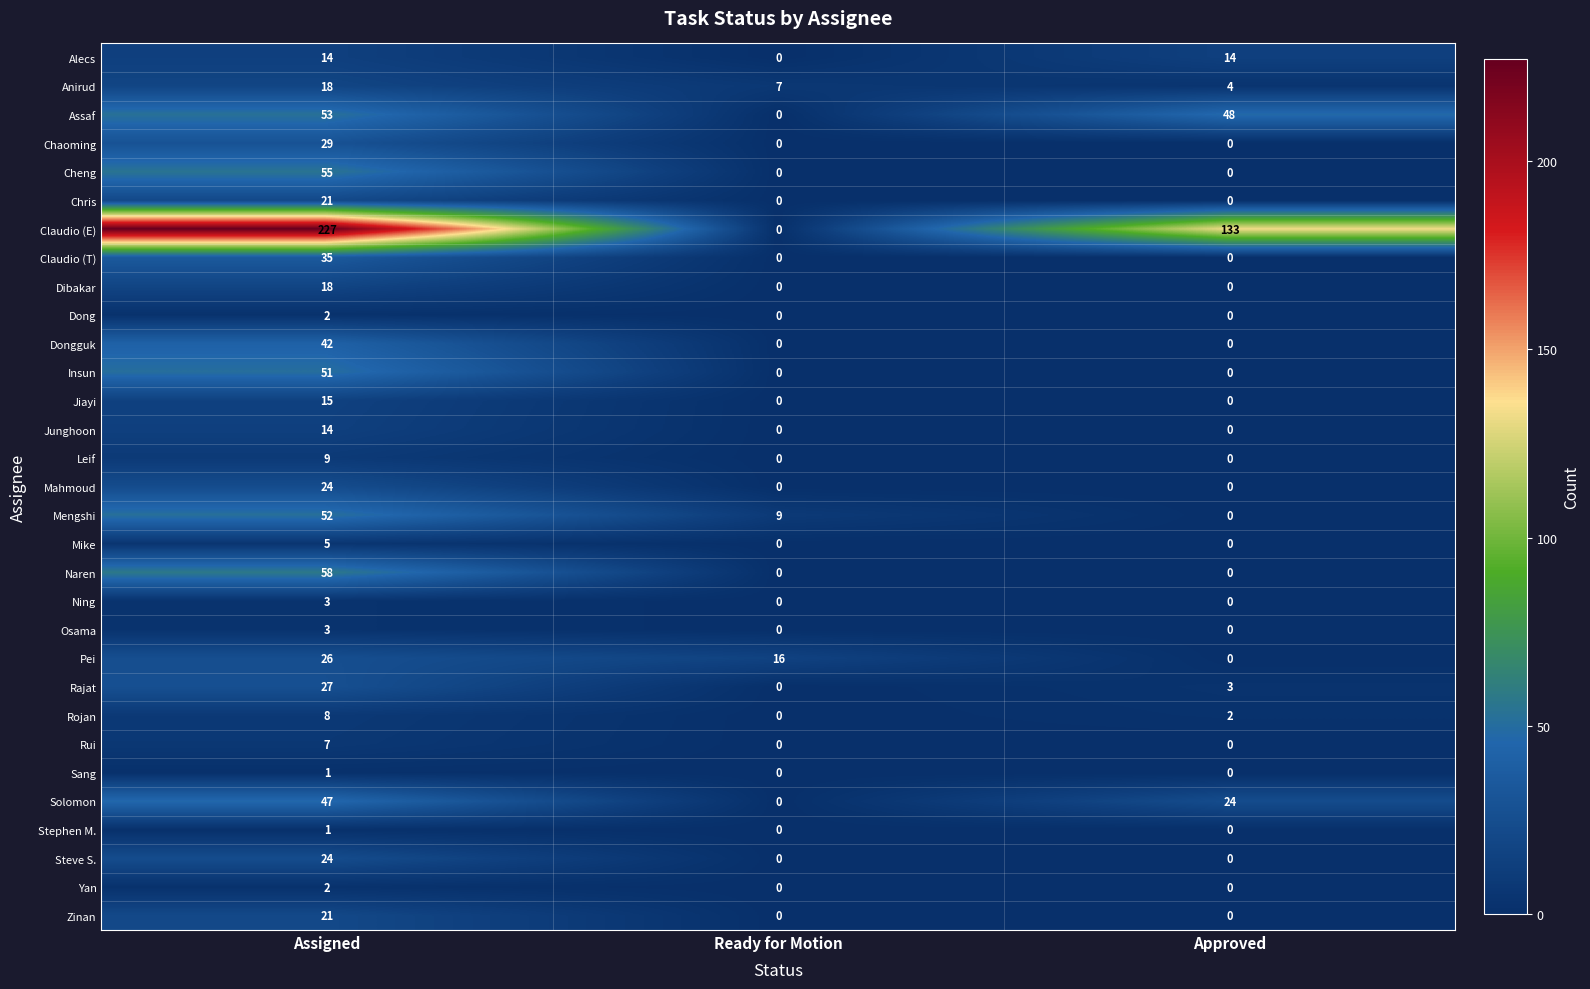

How many values in Jiayi are above zero?

1